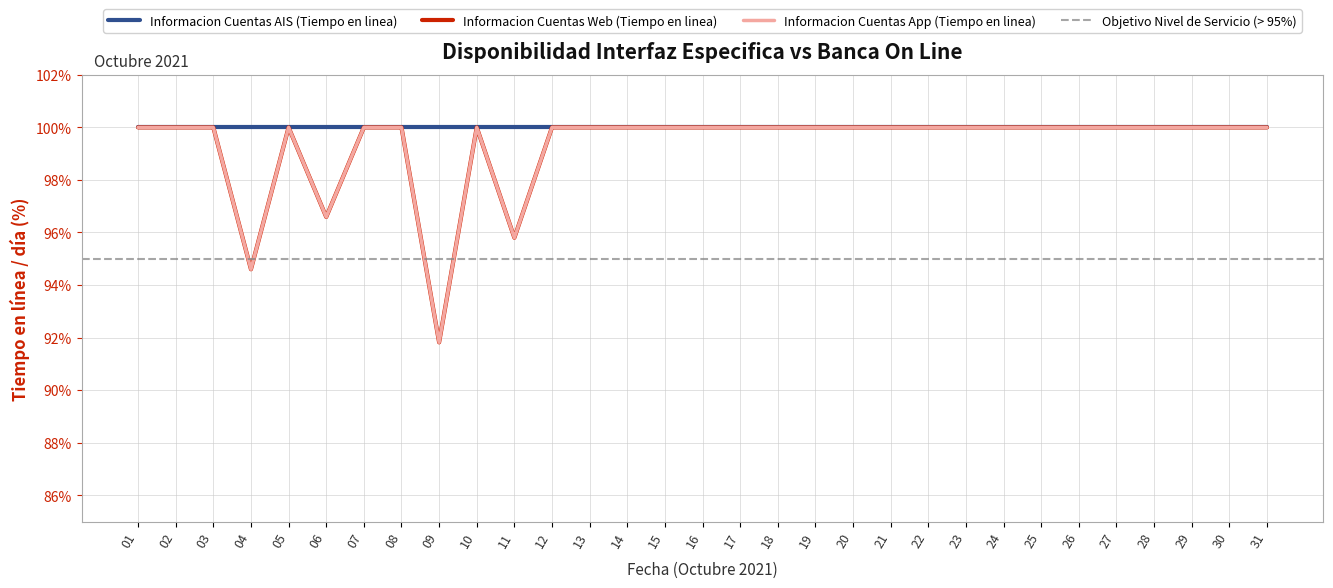

What is the value of the Informacion Cuentas Web (Tiempo en linea) point at the 17th from the left?

100.0